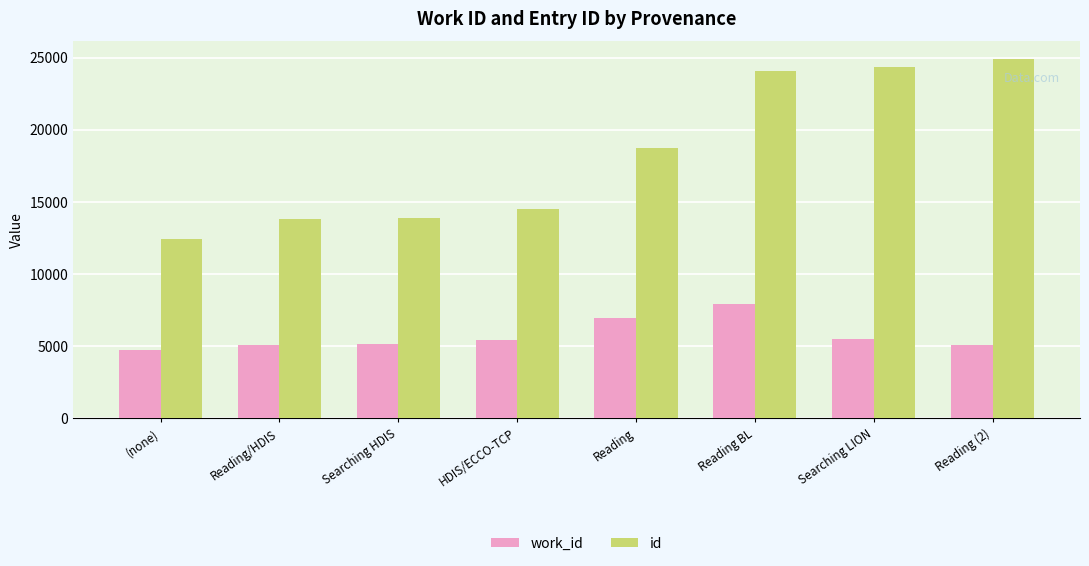

What is the greatest value displayed?

24875